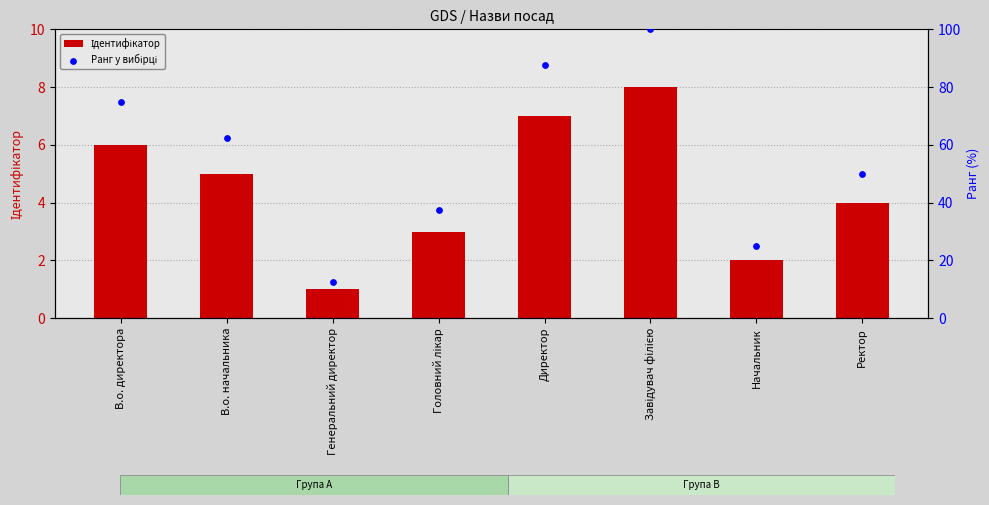

Which series has the largest total across all categories?

Ранг у вибірці